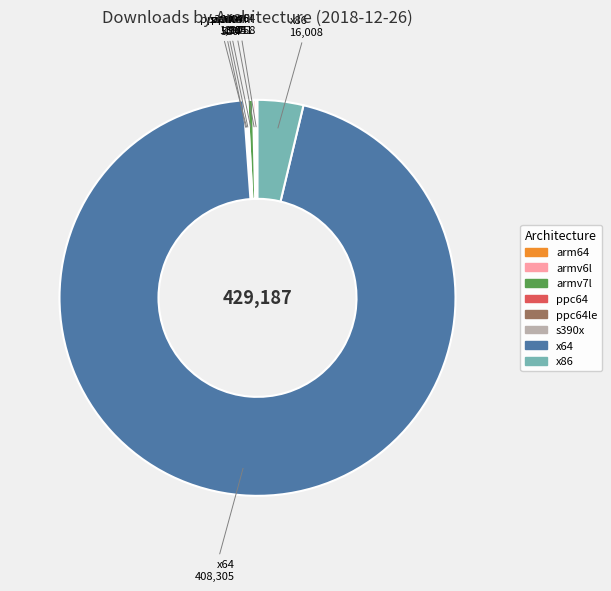

Is there a majority slice in this chart?

Yes